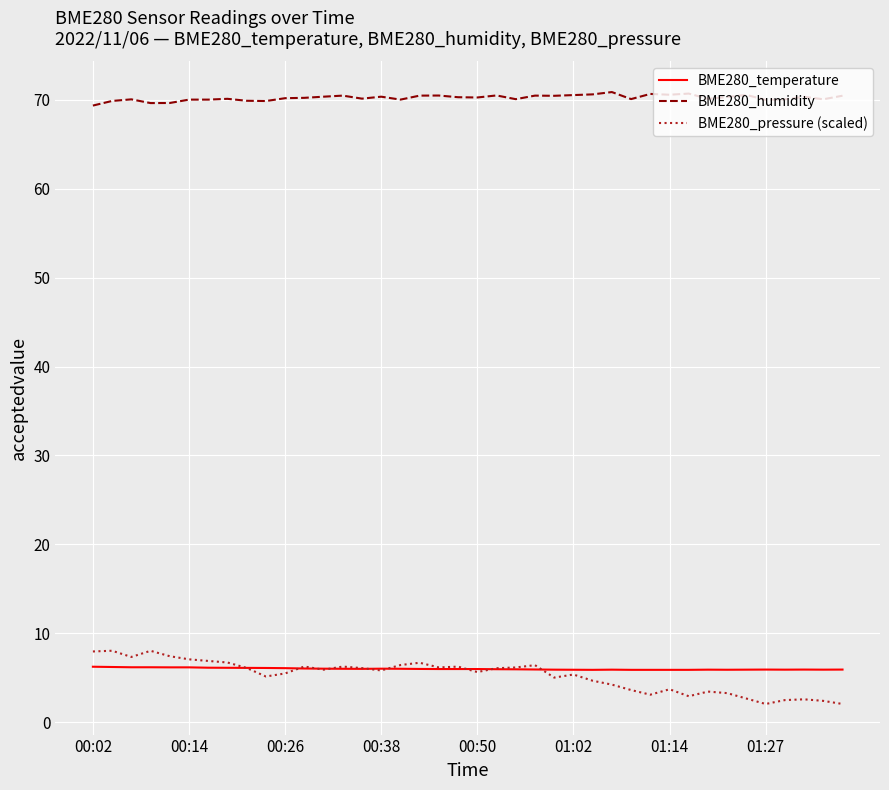

True or false: BME280_humidity and BME280_temperature intersect in this chart.

False